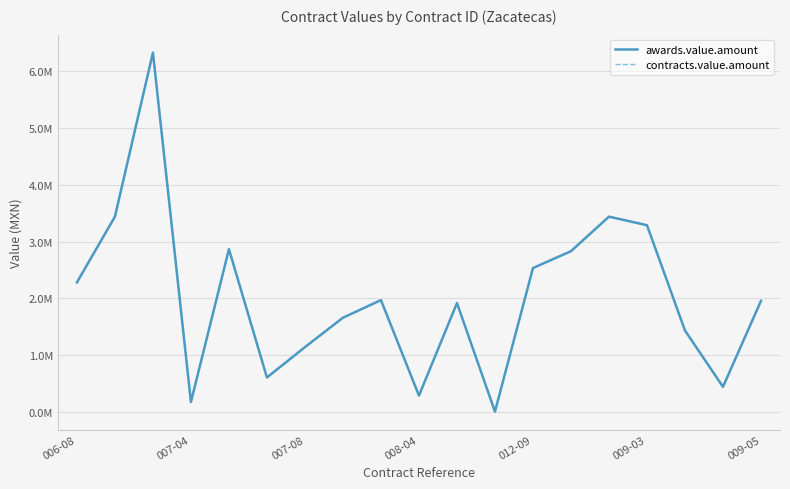

Does the chart have visible grid lines?

Yes